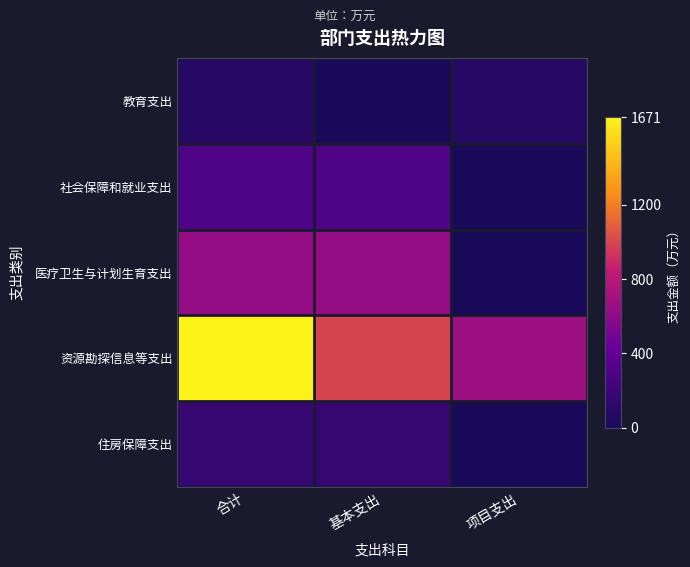

Reading left to right, list all the values displayed in this chart.

教育支出: 合计=82.1	基本支出=0.0	项目支出=82.1
社会保障和就业支出: 合计=295.1	基本支出=295.1	项目支出=0.0
医疗卫生与计划生育支出: 合计=642.1	基本支出=642.1	项目支出=0.0
资源勘探信息等支出: 合计=1671.1	基本支出=996.1	项目支出=675.0
住房保障支出: 合计=159.5	基本支出=158.3	项目支出=1.1